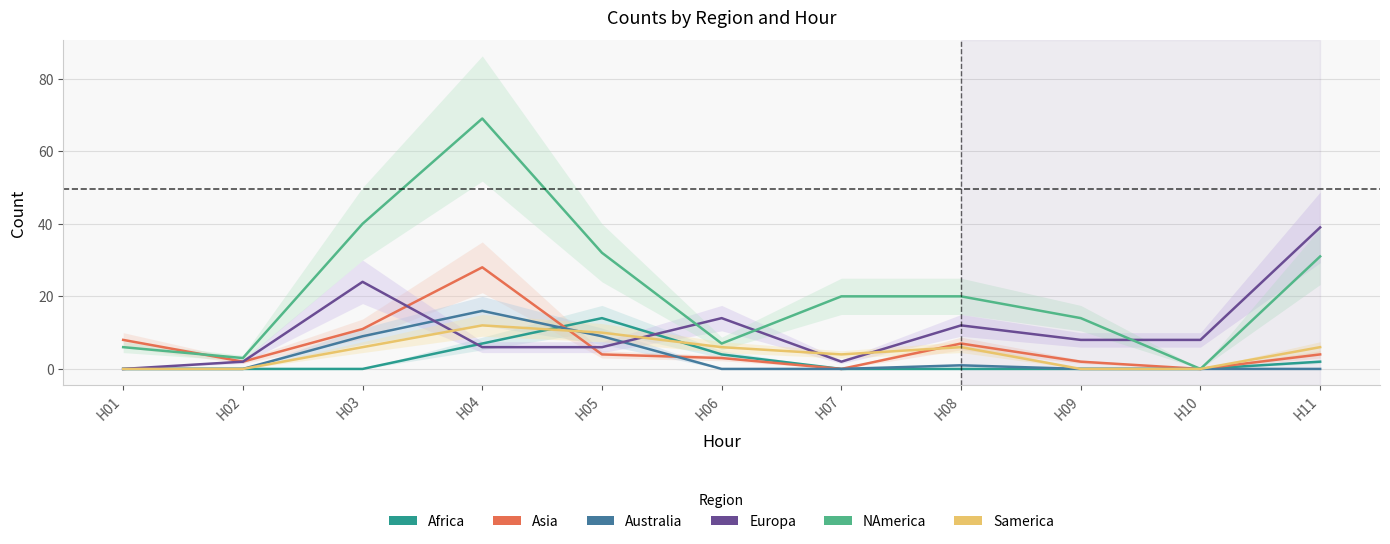

What is the highest value of the NAmerica series?

69